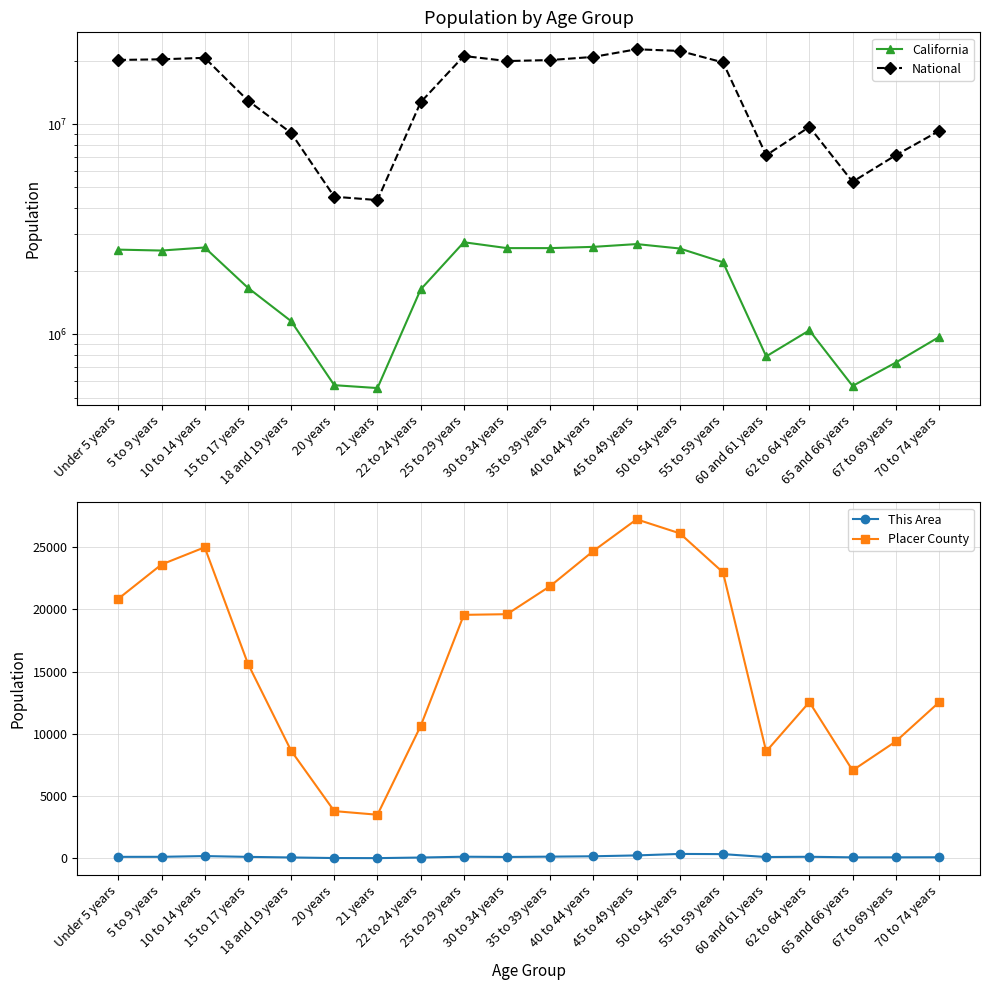

What are all the series names shown in the legend?

California, National, This Area, Placer County